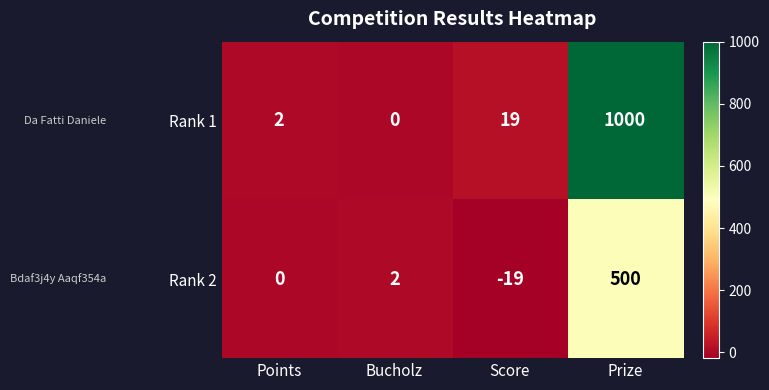

Is it true that Rank 1 equals -414 at Bucholz?

False